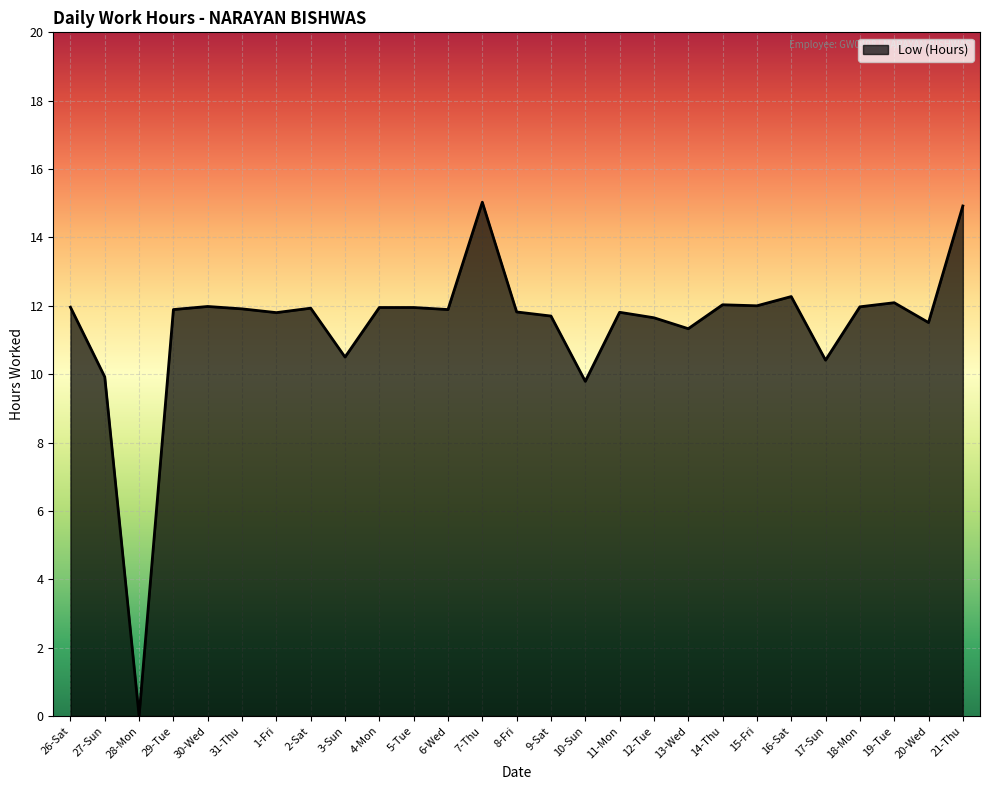

Does the chart have visible grid lines?

Yes